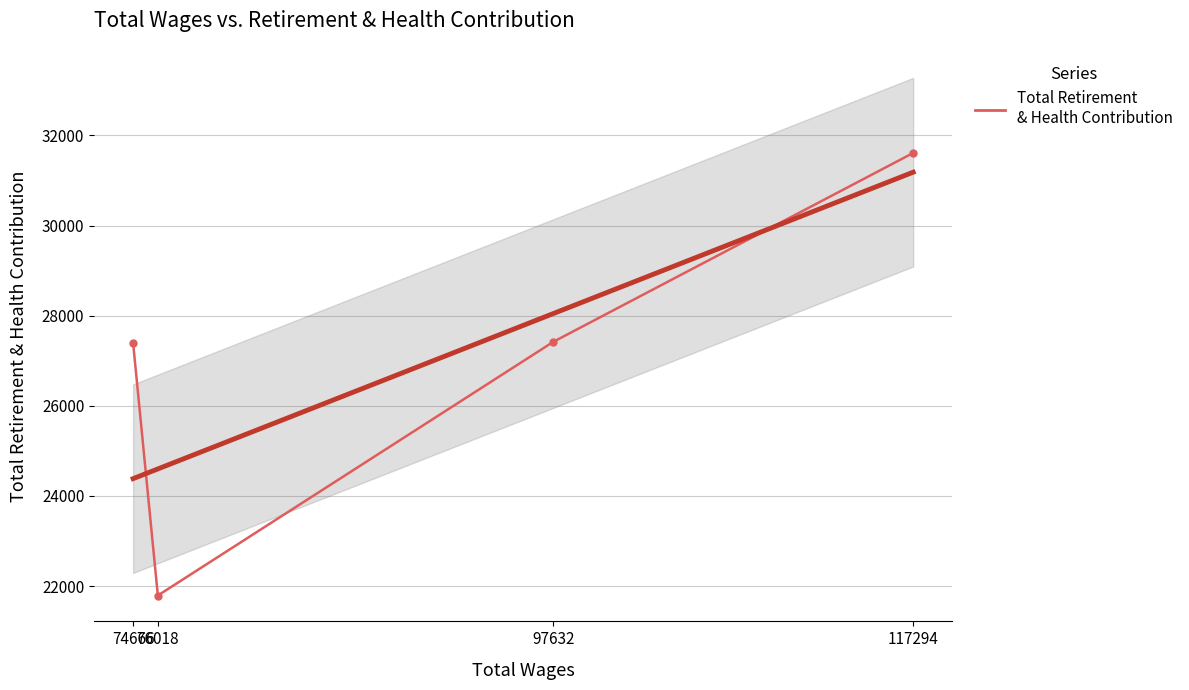

What is the average value?

27053